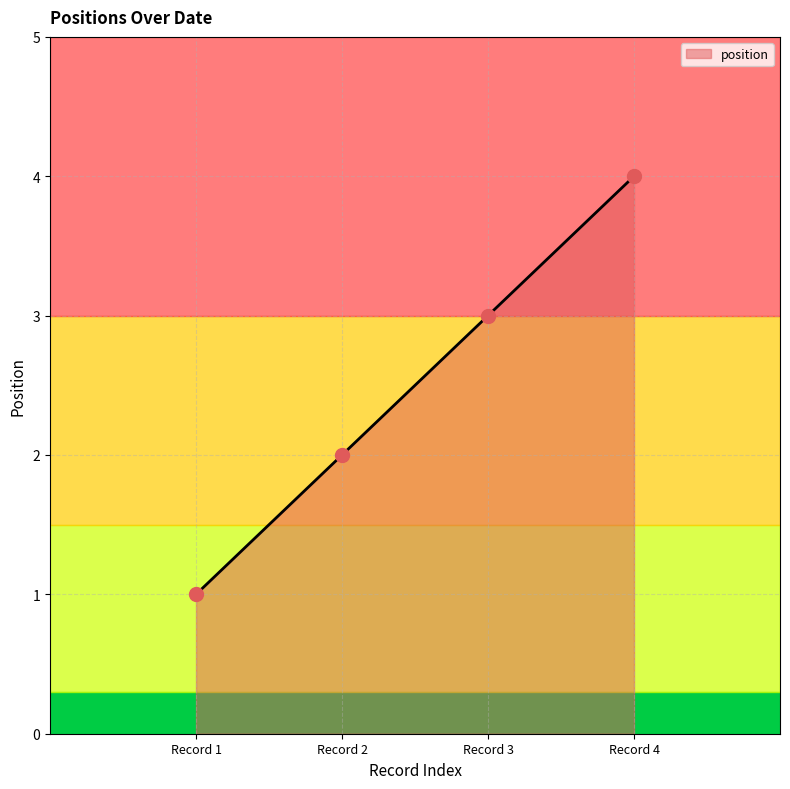

What is the change in value from Record 3 to Record 4?

+1